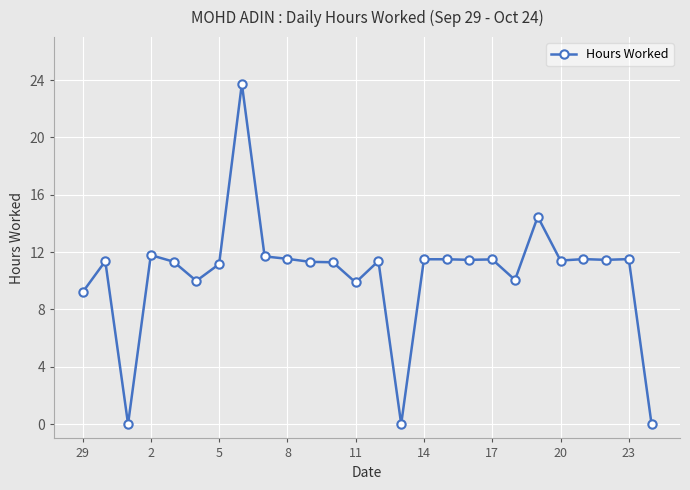

What is the maximum value shown in the chart?

23.7